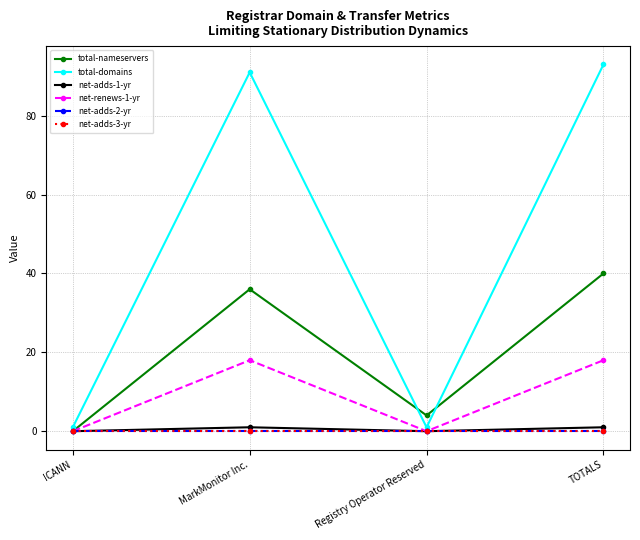

Is the value of net-adds-2-yr at Registry Operator Reserved greater than the value of net-adds-3-yr at MarkMonitor Inc.?

No